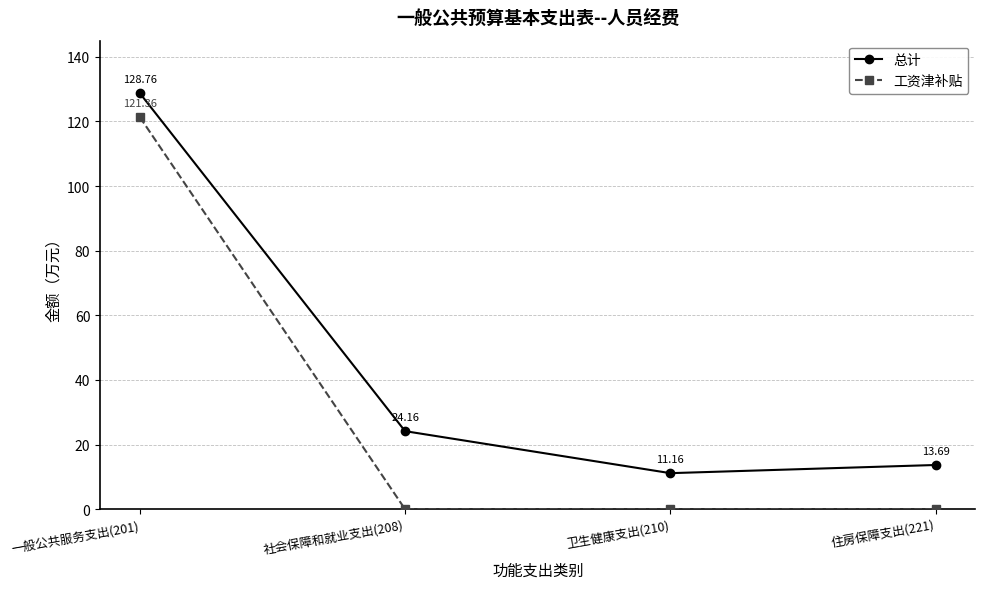

At which label does 总计 reach its peak?

一般公共服务支出(201)